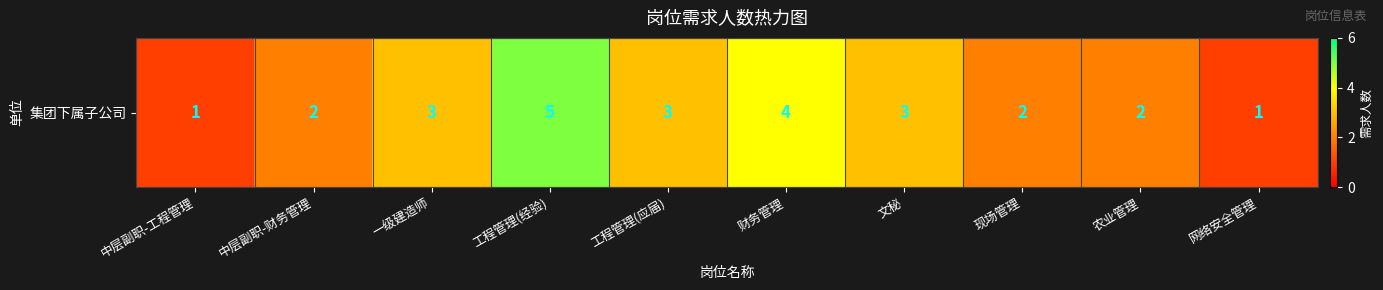

Is it true that the value at 一级建造师 is 2?

False